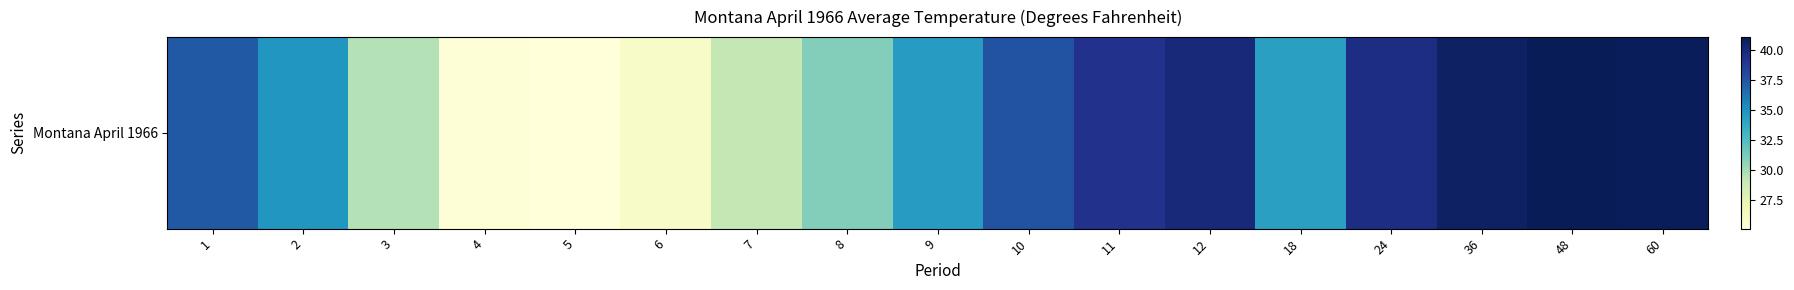

The value at 1 is 37.3. True or false?

True